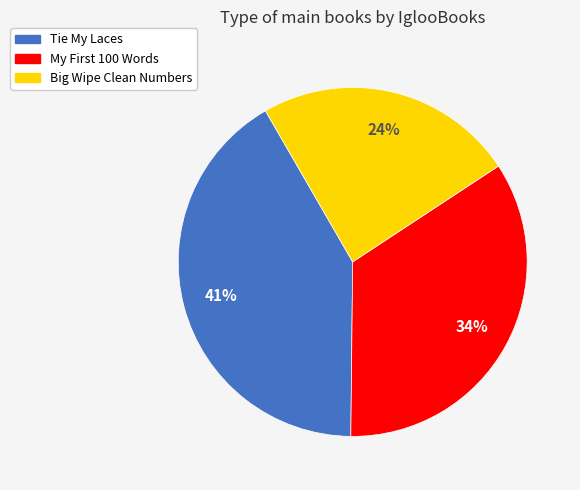

How many slices are in this pie chart?

3